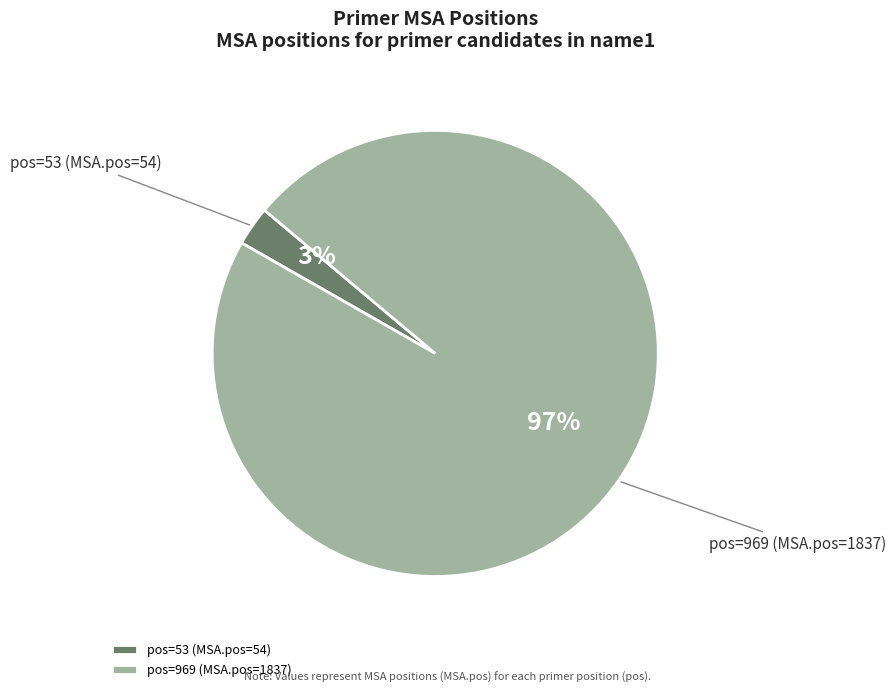

Do pos=53 (MSA.pos=54) and pos=969 (MSA.pos=1837) together represent more than half of the pie?

Yes